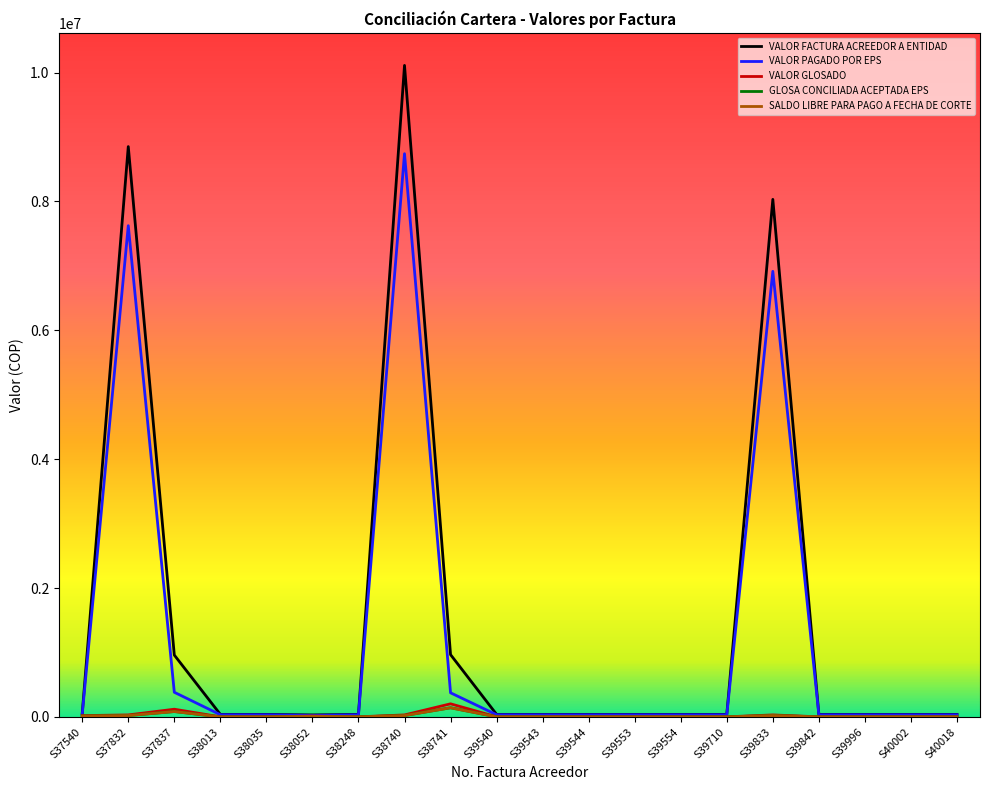

What is the maximum value shown in the chart?

10111500.0